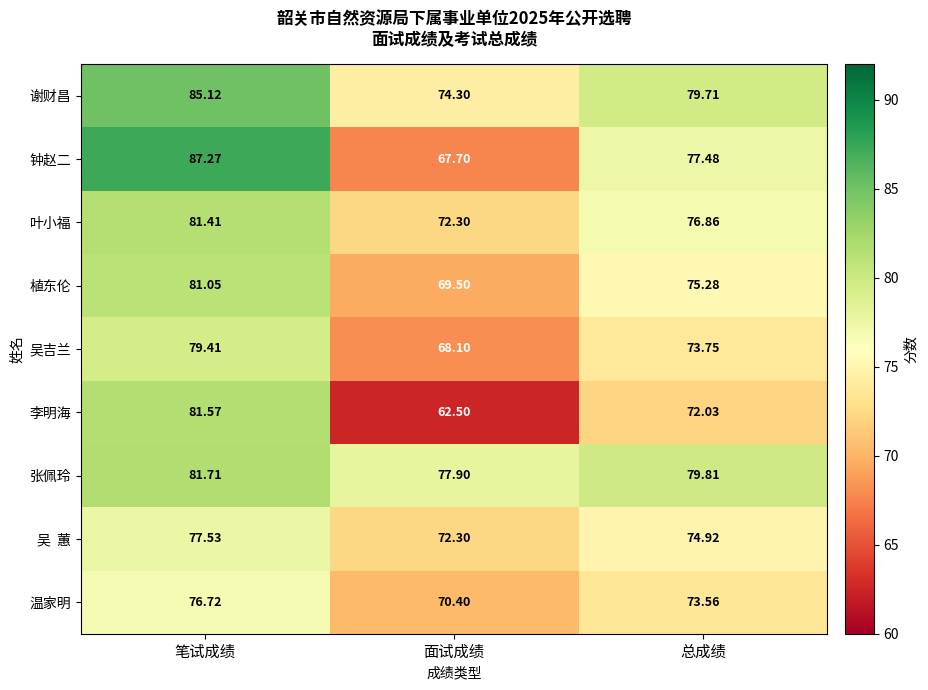

Between 笔试成绩 and 总成绩, which series saw the biggest shift?

钟赵二